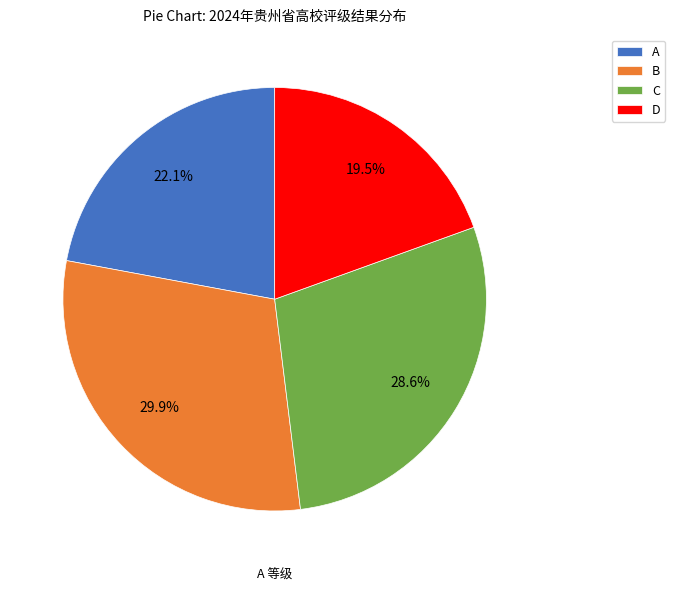

Does any single category account for the majority?

No